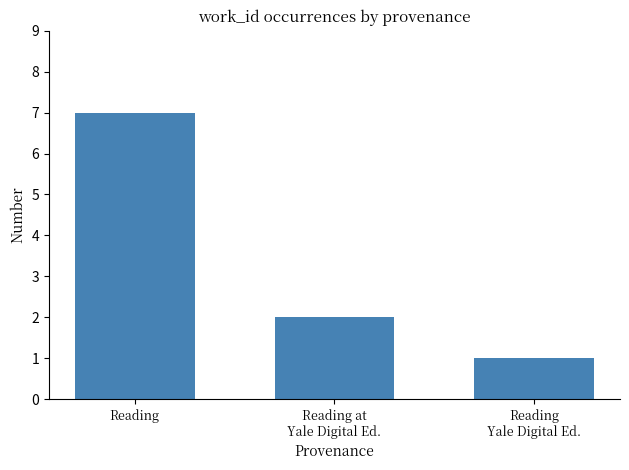

Count the number of categories in the chart.

3